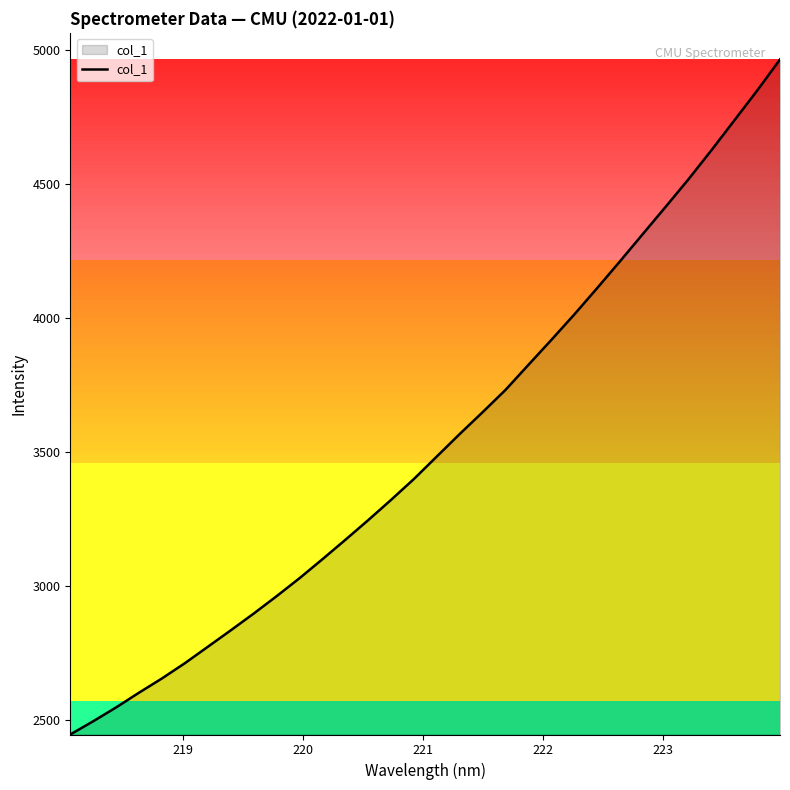

True or false: there are more than 0 points higher than both neighbors.

False